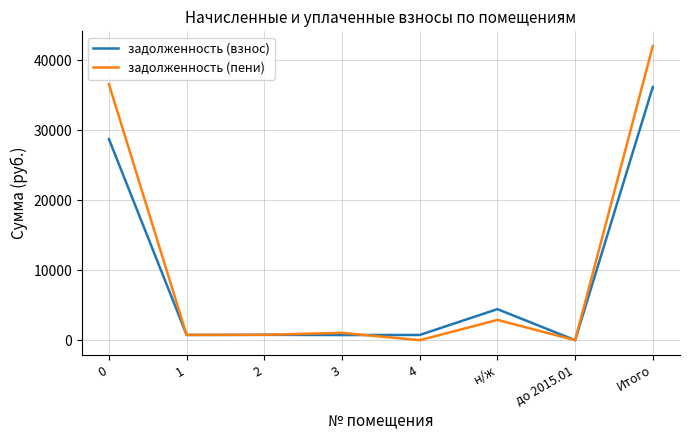

At which category is the sum across all series the highest?

Итого